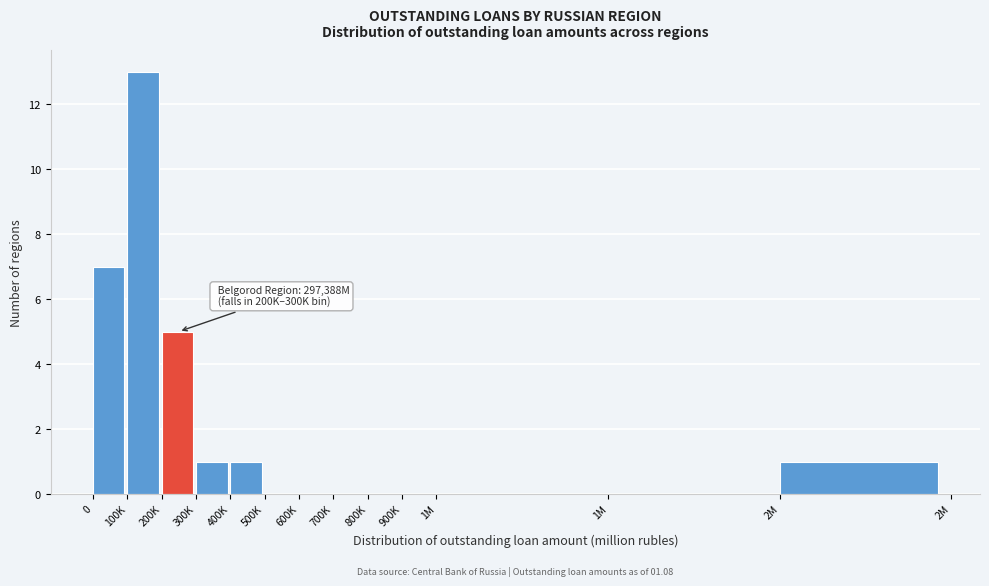

Count the number of categories in the chart.

13